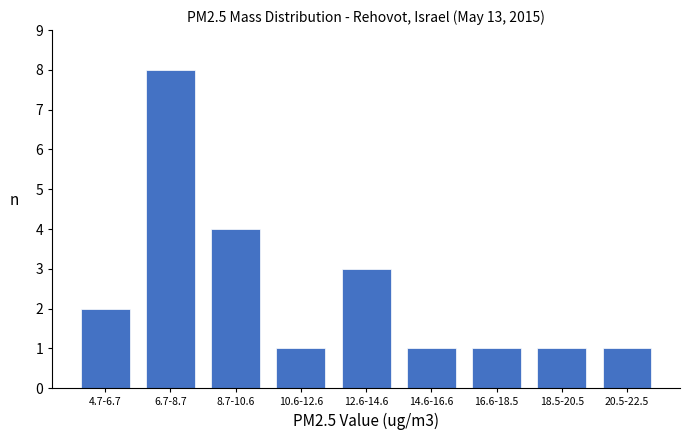

Reading left to right, list all the values displayed in this chart.

2	8	4	1	3	1	1	1	1